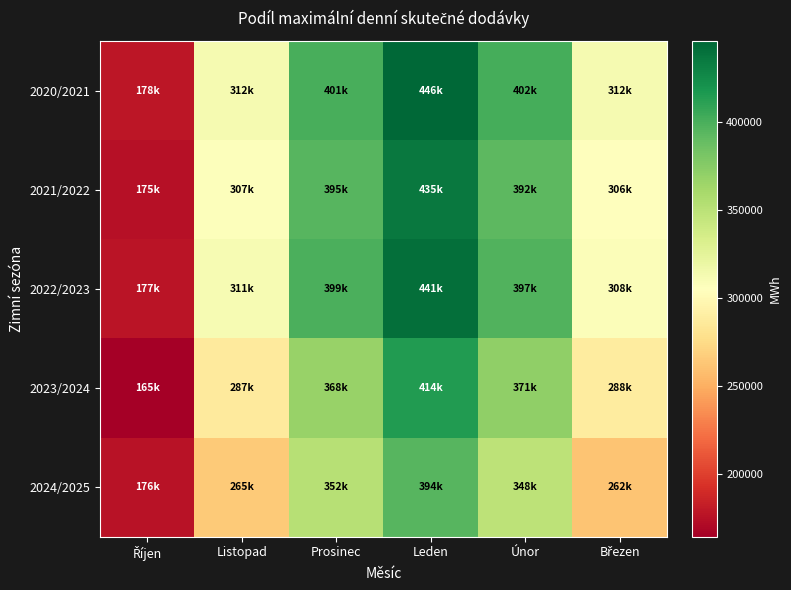

How many series are shown in this chart?

5